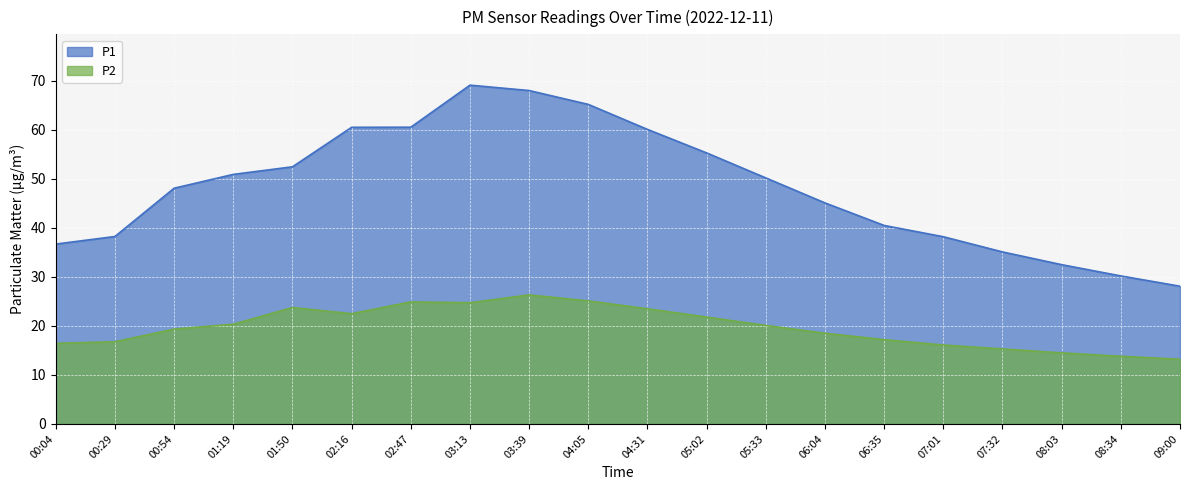

At which category does P2 reach its first local valley?

02:16